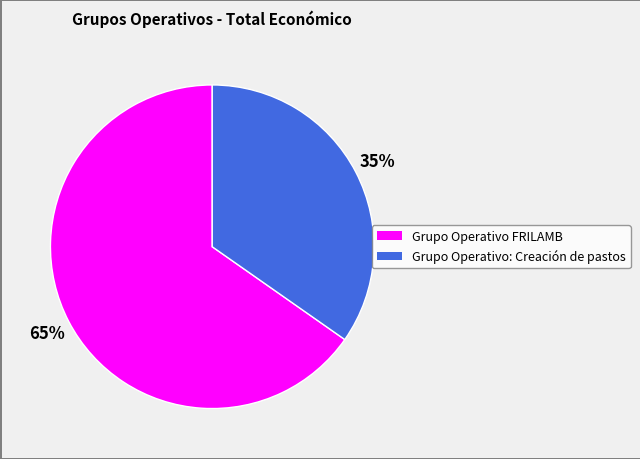

How many segments does this pie chart have?

2